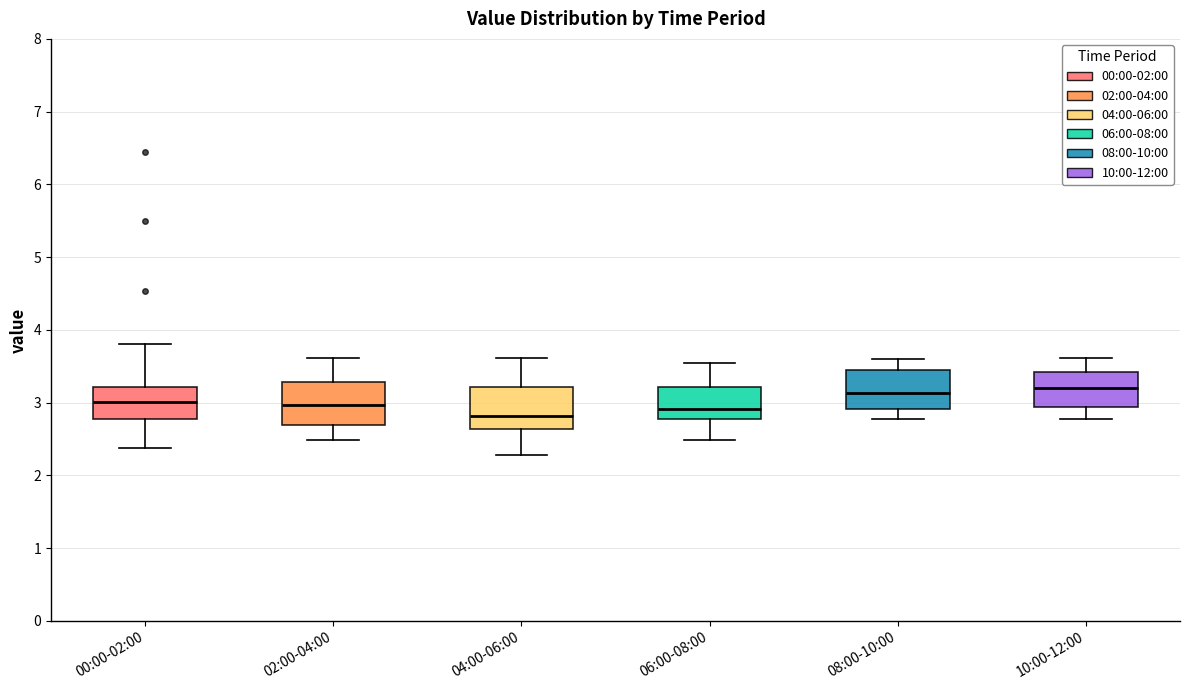

Reading left to right, read every box against the y-axis: the position of its median line, the range the box covers, and the ends of its whiskers. The values are not printed on the chart, so give them approximately, as read against the axis.

00:00-02:00: median 3.0, box 2.8 to 3.2, whiskers 2.4 to 3.8
02:00-04:00: median 3.0, box 2.7 to 3.3, whiskers 2.5 to 3.6
04:00-06:00: median 2.8, box 2.6 to 3.2, whiskers 2.3 to 3.6
06:00-08:00: median 2.9, box 2.8 to 3.2, whiskers 2.5 to 3.6
08:00-10:00: median 3.1, box 2.9 to 3.5, whiskers 2.8 to 3.6
10:00-12:00: median 3.2, box 2.9 to 3.4, whiskers 2.8 to 3.6